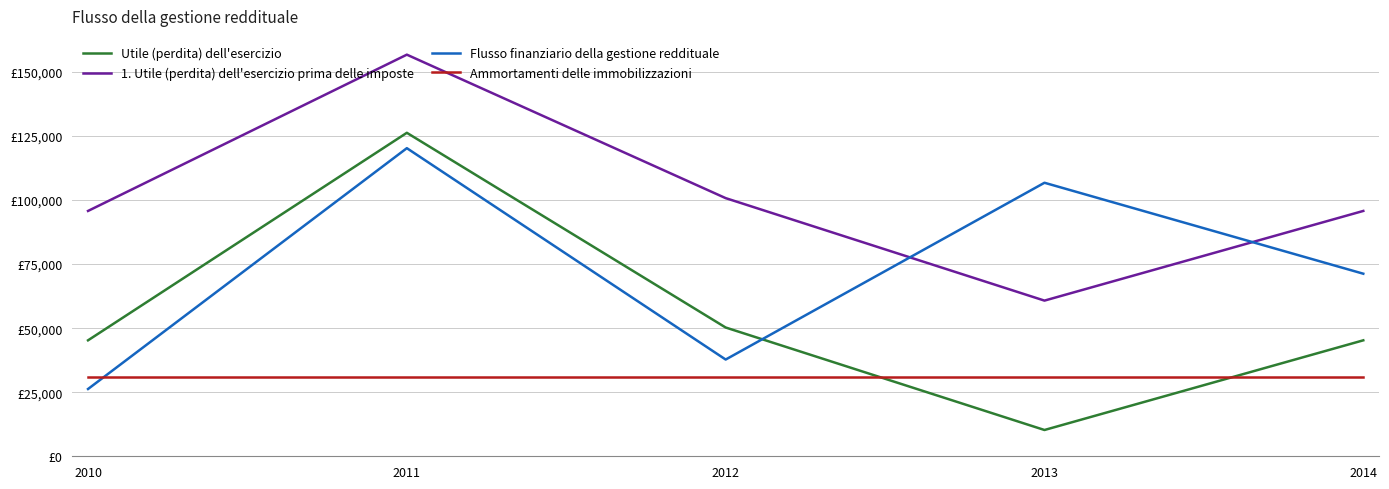

True or false: Flusso finanziario della gestione reddituale and Ammortamenti delle immobilizzazioni intersect in this chart.

True